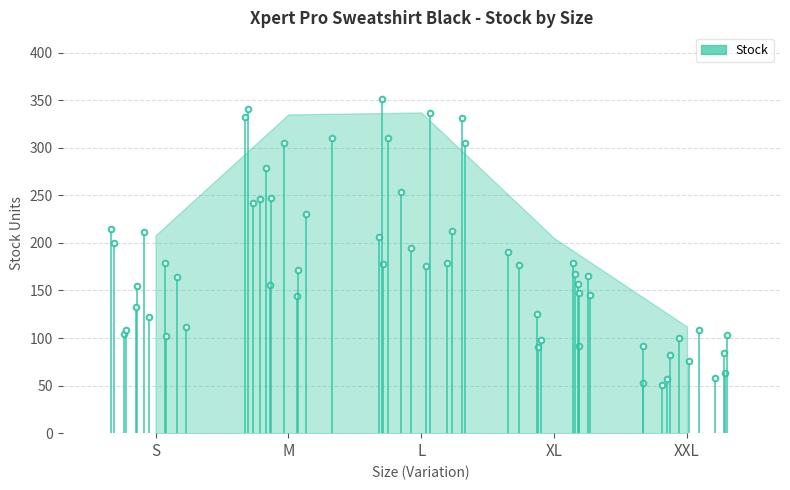

What is the difference between the Stock values at M and XXL?

223.0